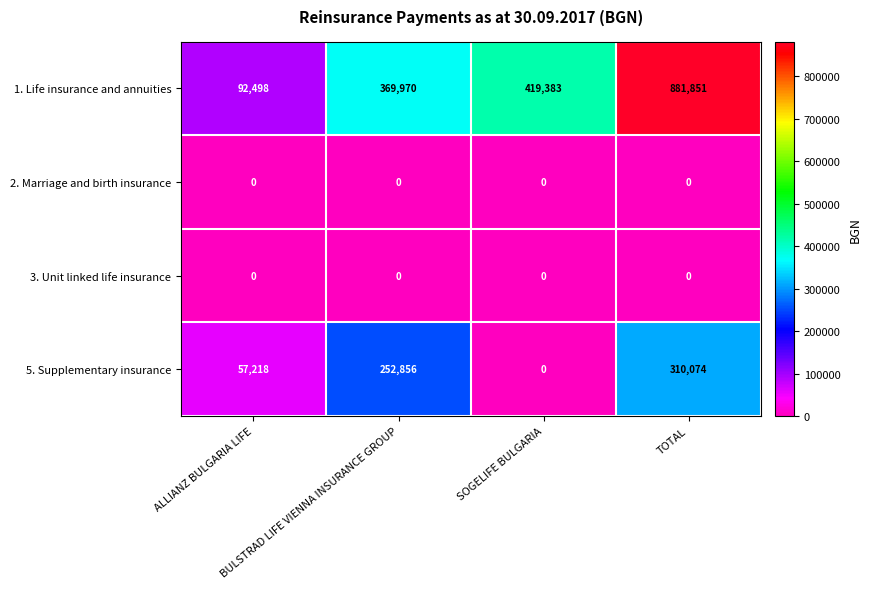

What is the maximum value shown in the chart?

881851